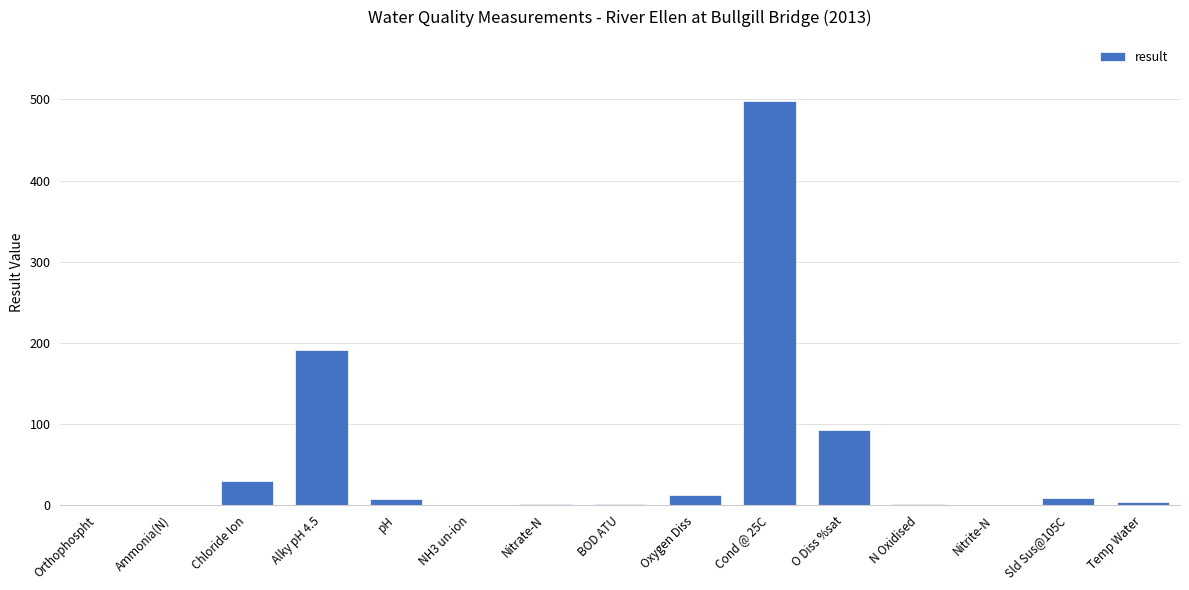

What is the change in value from Nitrate-N to Oxygen Diss?

+10.3